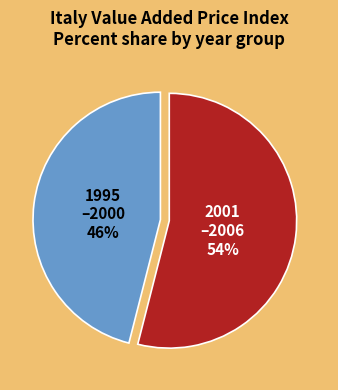

Is there a majority slice in this chart?

Yes